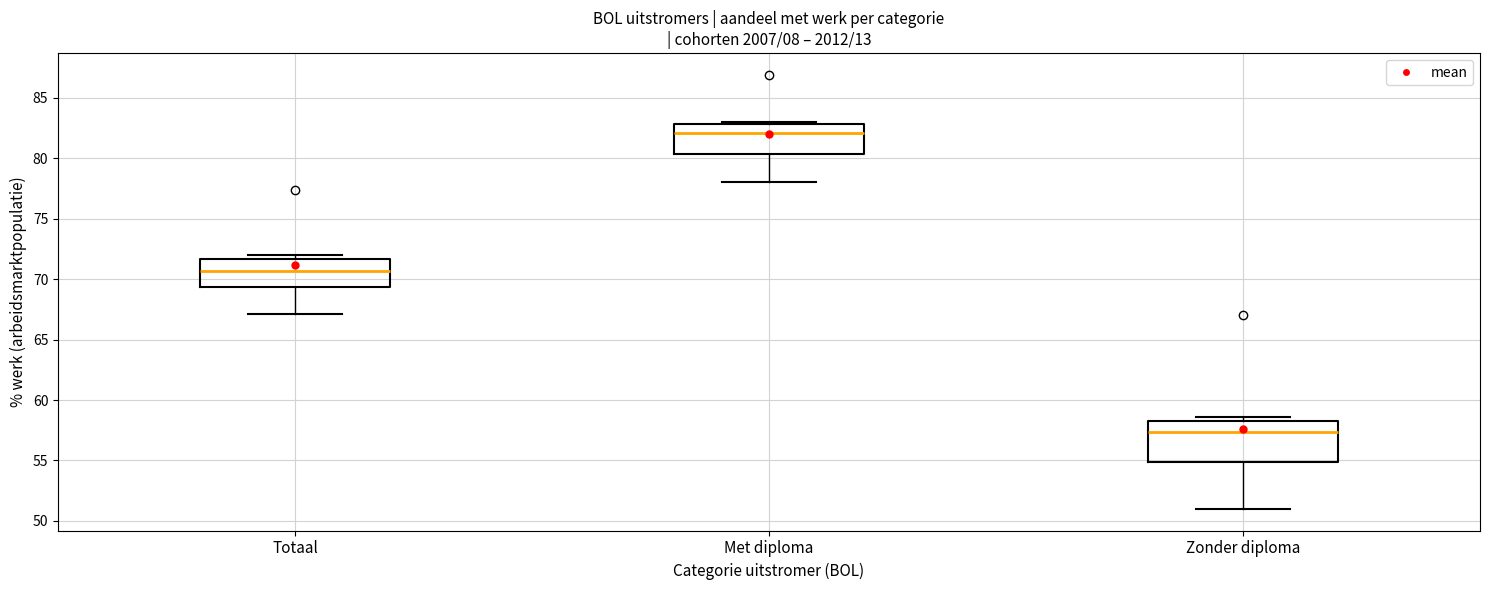

Which box is the tallest, from its lower edge to its upper edge?

Zonder diploma